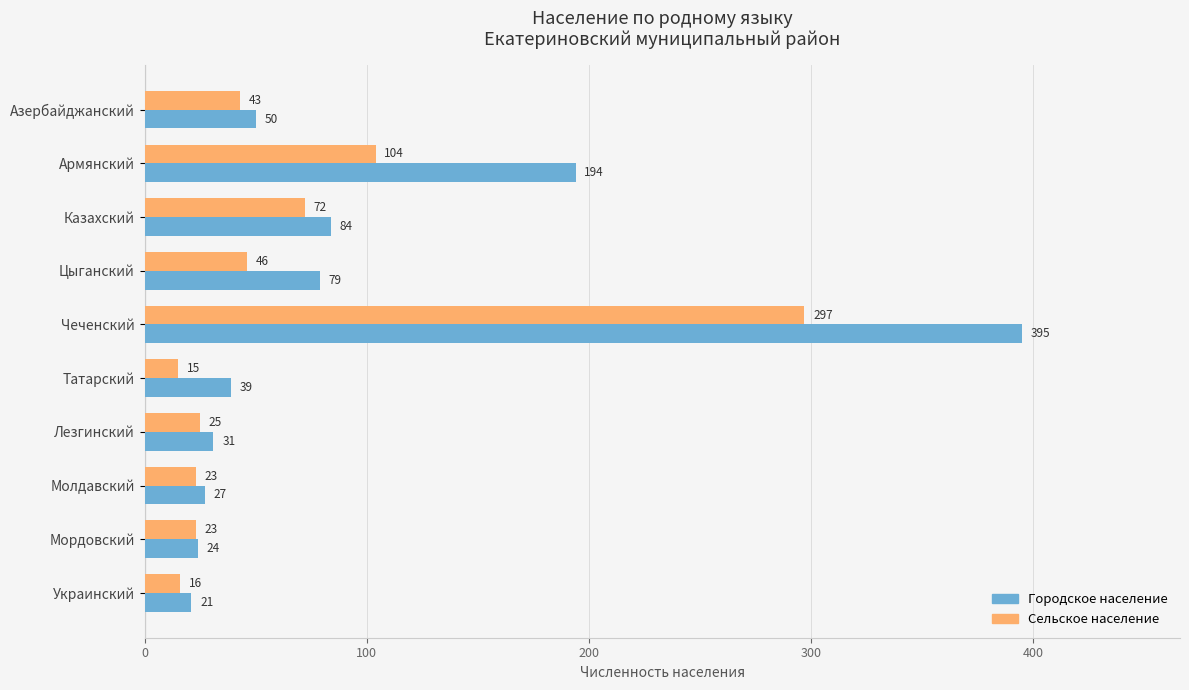

What is the average value of the Сельское население series?

66